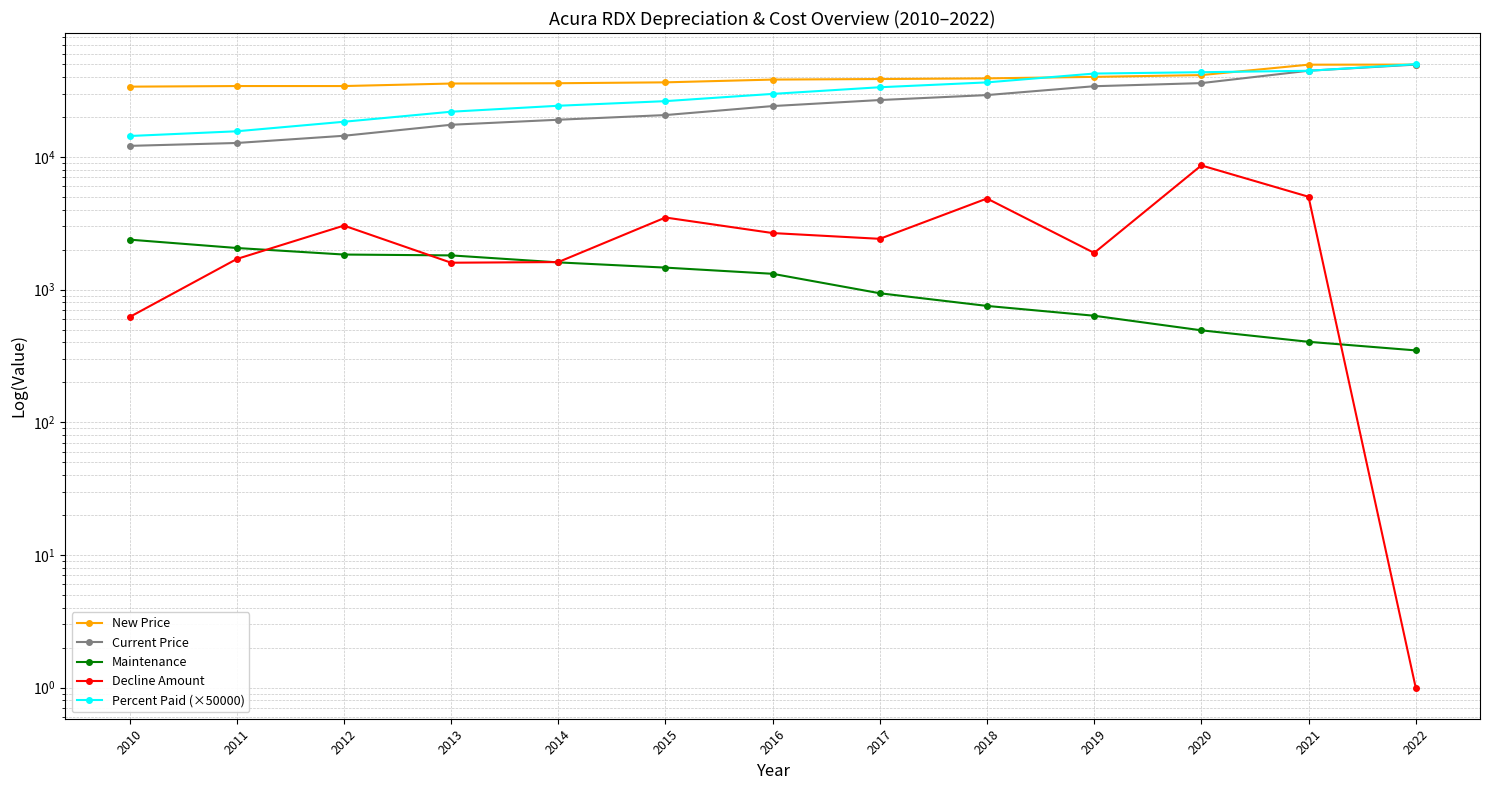

What are all the series names shown in the legend?

New Price, Current Price, Maintenance, Decline Amount, Percent Paid (×50000)